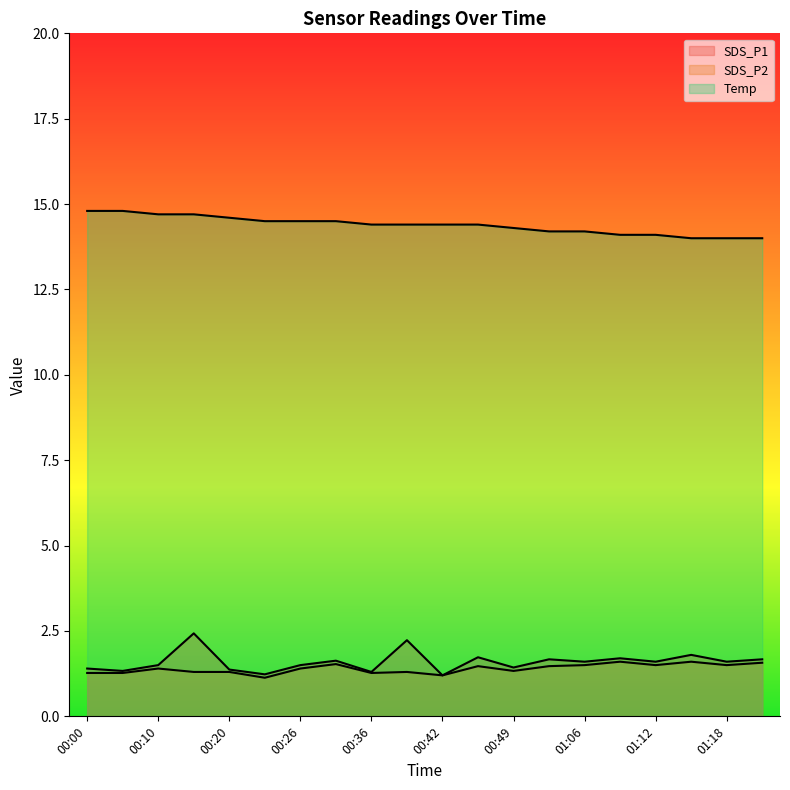

True or false: SDS_P2 has a value of 1.3 at 00:36.

True